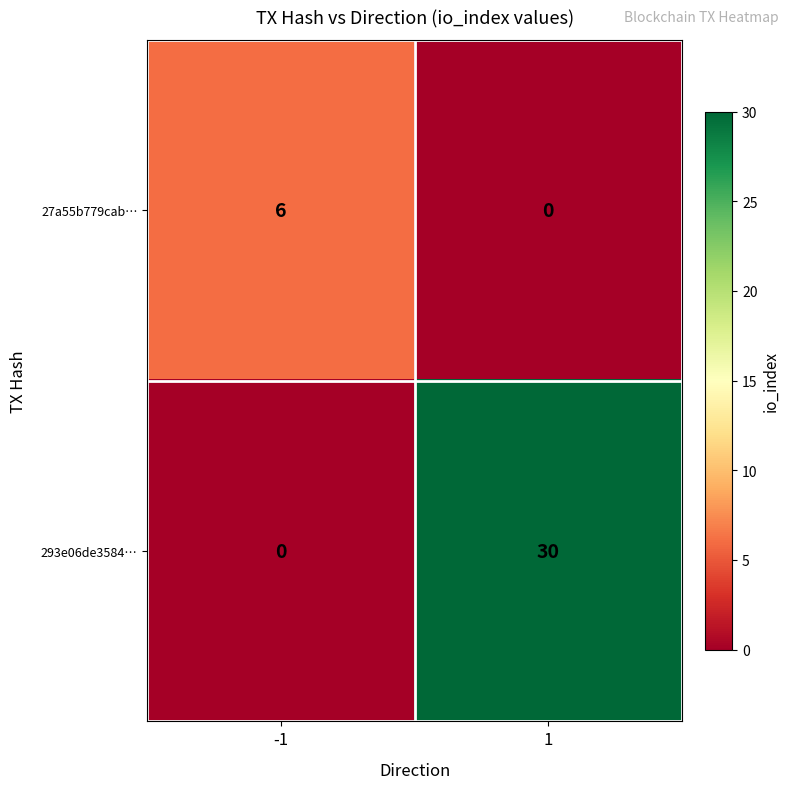

Rank the series at -1 from highest to lowest value.

27a55b779cab…, 293e06de3584…